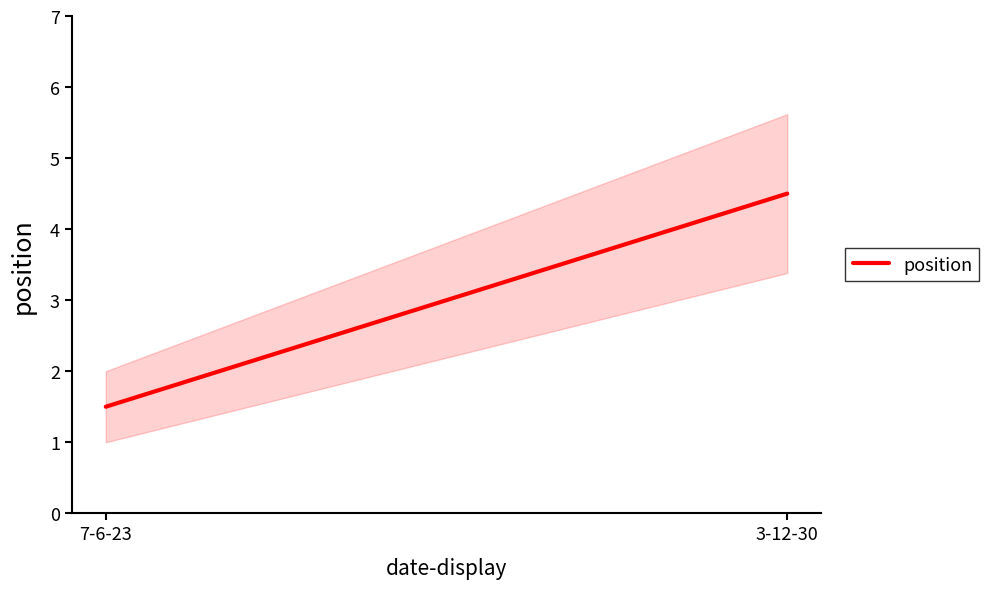

What is the greatest value displayed?

4.5